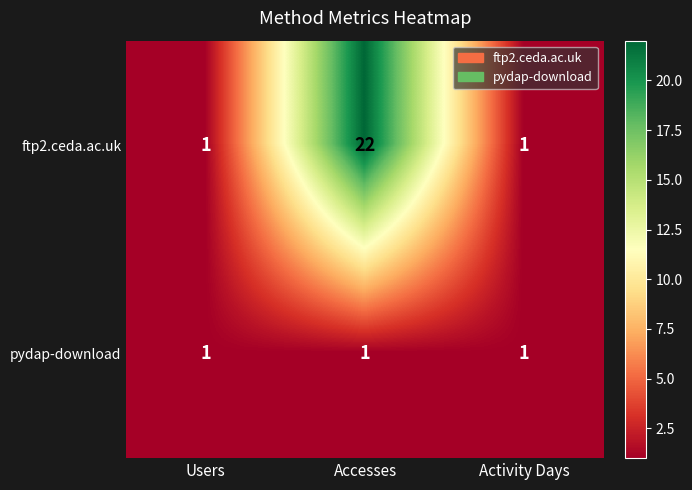

True or false: pydap-download has a value of 2 at Accesses.

False